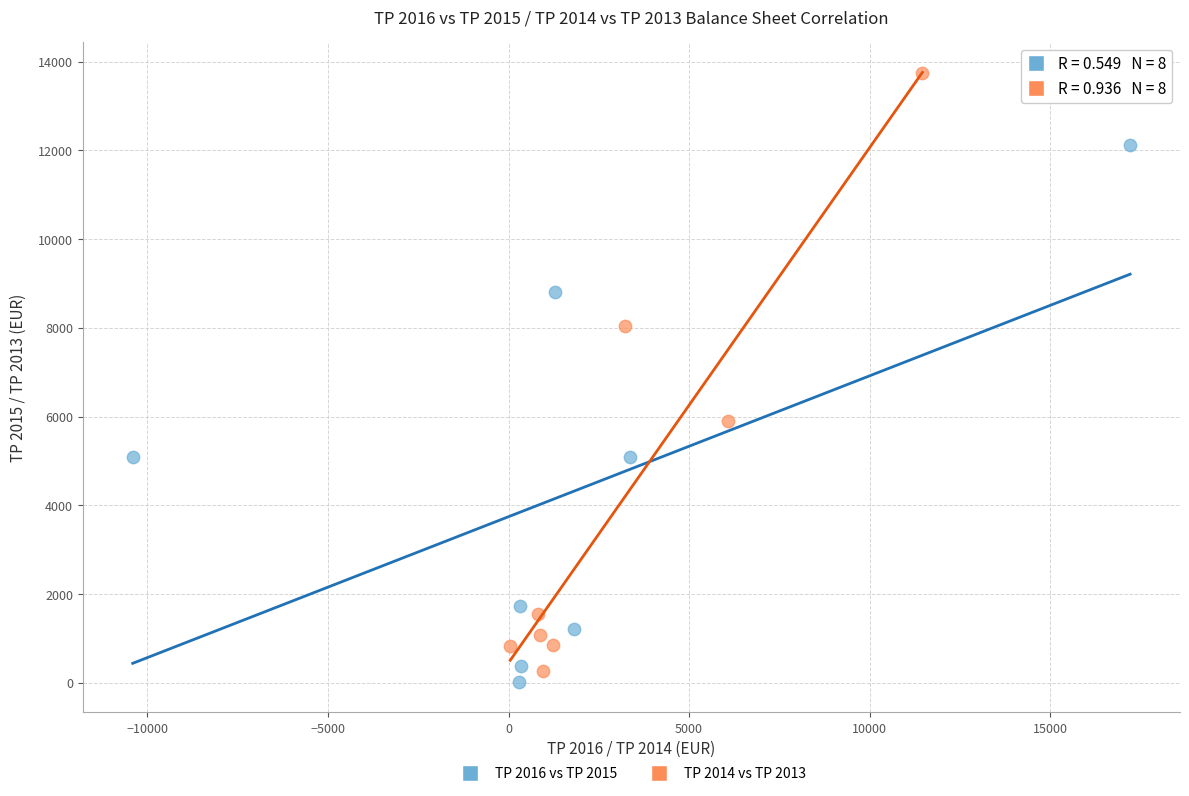

Which series contains the highest Y value?

TP 2014 vs TP 2013